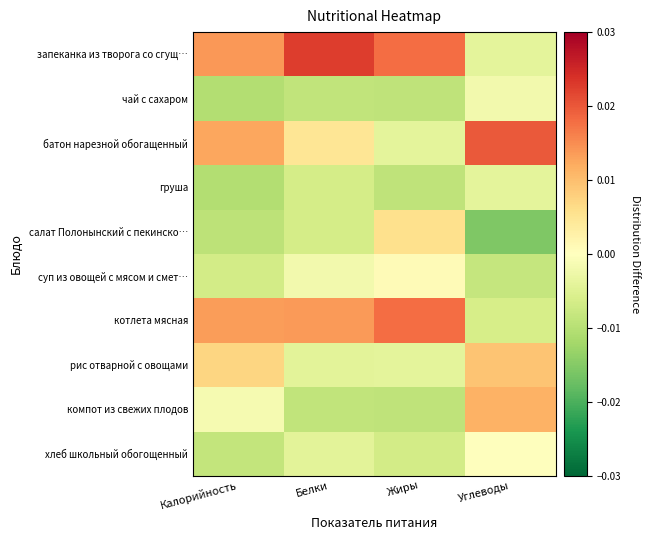

Reading left to right, list all the values displayed in this chart.

запеканка из творога со сгущ…: Калорийность=0.0	Белки=0.0	Жиры=0.0	Углеводы=-0.0
чай с сахаром: Калорийность=-0.0	Белки=-0.0	Жиры=-0.0	Углеводы=-0.0
батон нарезной обогащенный: Калорийность=0.0	Белки=0.0	Жиры=-0.0	Углеводы=0.0
груша: Калорийность=-0.0	Белки=-0.0	Жиры=-0.0	Углеводы=-0.0
салат Полонынский с пекинско…: Калорийность=-0.0	Белки=-0.0	Жиры=0.0	Углеводы=-0.0
суп из овощей с мясом и смет…: Калорийность=-0.0	Белки=-0.0	Жиры=0.0	Углеводы=-0.0
котлета мясная: Калорийность=0.0	Белки=0.0	Жиры=0.0	Углеводы=-0.0
рис отварной с овощами: Калорийность=0.0	Белки=-0.0	Жиры=-0.0	Углеводы=0.0
компот из свежих плодов: Калорийность=-0.0	Белки=-0.0	Жиры=-0.0	Углеводы=0.0
хлеб школьный обогощенный: Калорийность=-0.0	Белки=-0.0	Жиры=-0.0	Углеводы=0.0